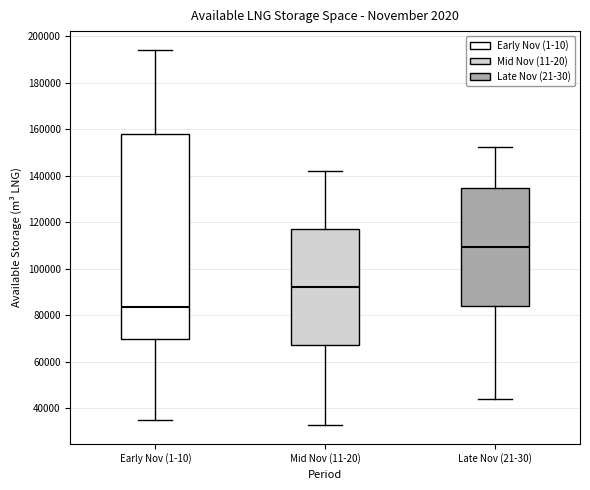

Where does the median line of the box for Late Nov (21-30) sit on the y-axis? The values are not printed on the chart, so give them approximately, as read against the axis.

110000